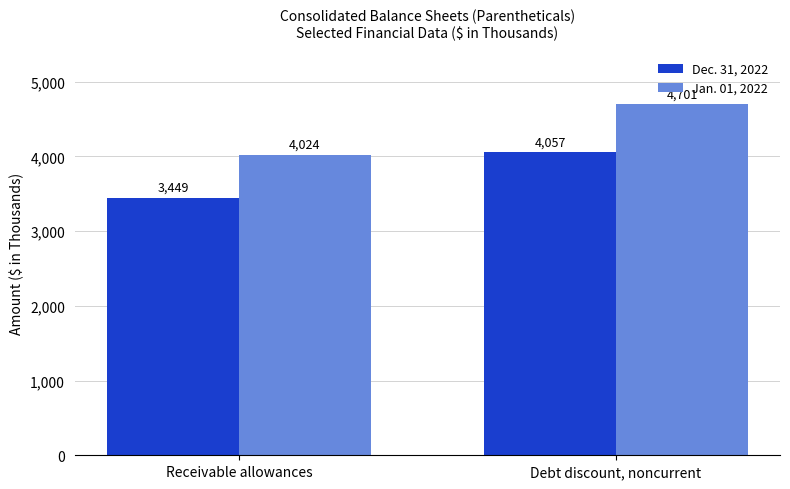

What is the sum of the Dec. 31, 2022 values at Receivable allowances and Debt discount, noncurrent?

7506